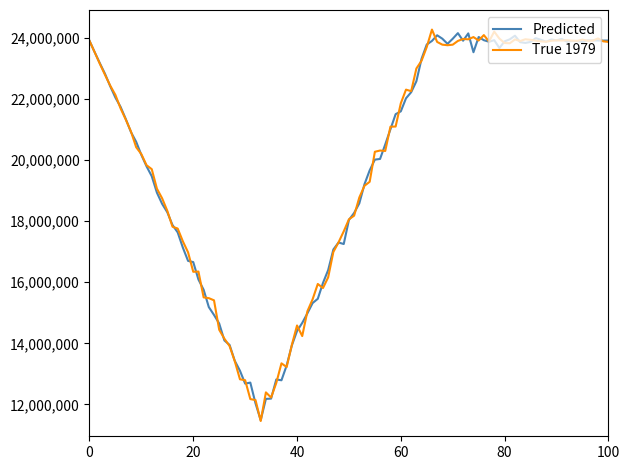

True or false: True 1979 and Predicted intersect in this chart.

True